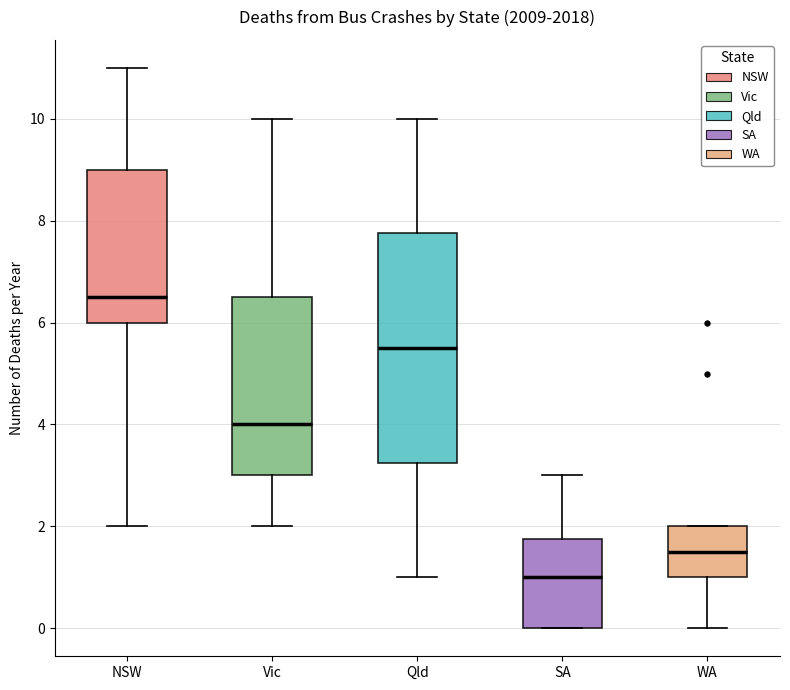

Which box has the highest median line?

NSW